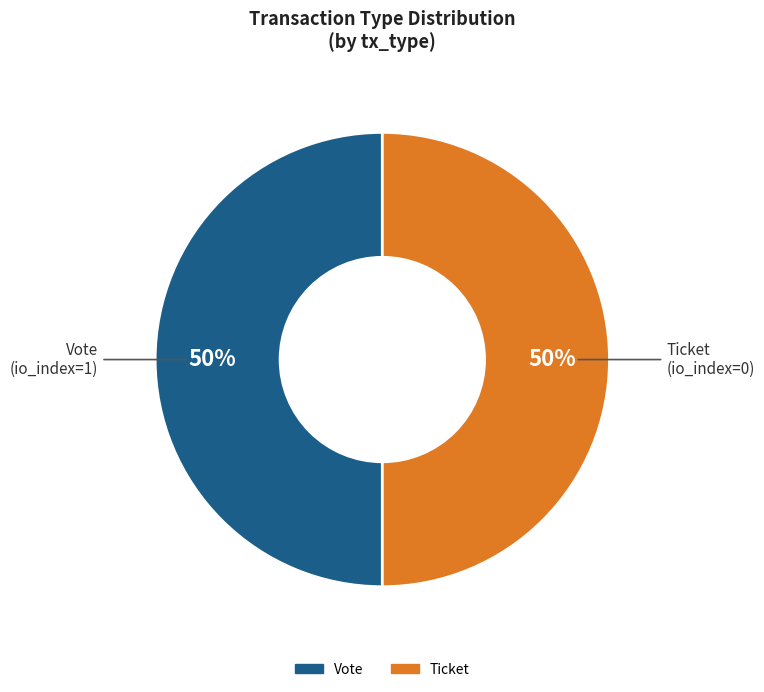

Which slice is the largest?

Vote (io_index=1)